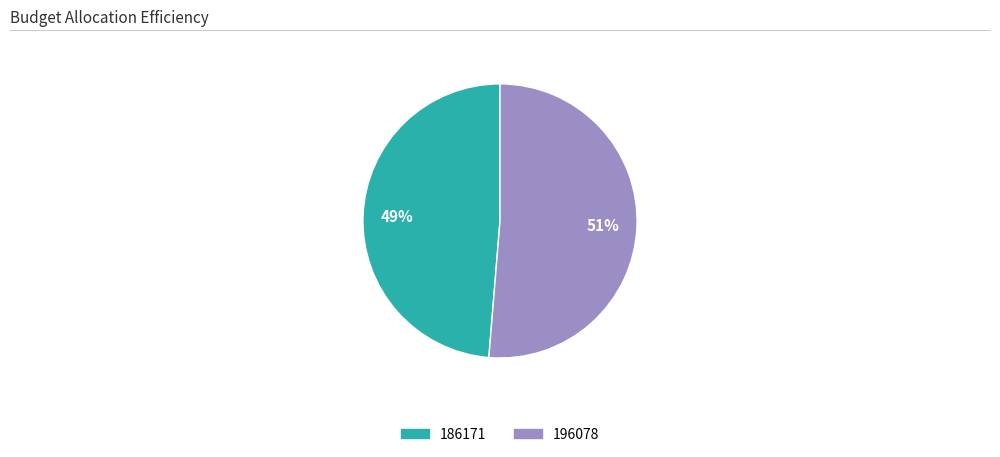

Which has a higher value, 196078 or 186171?

196078